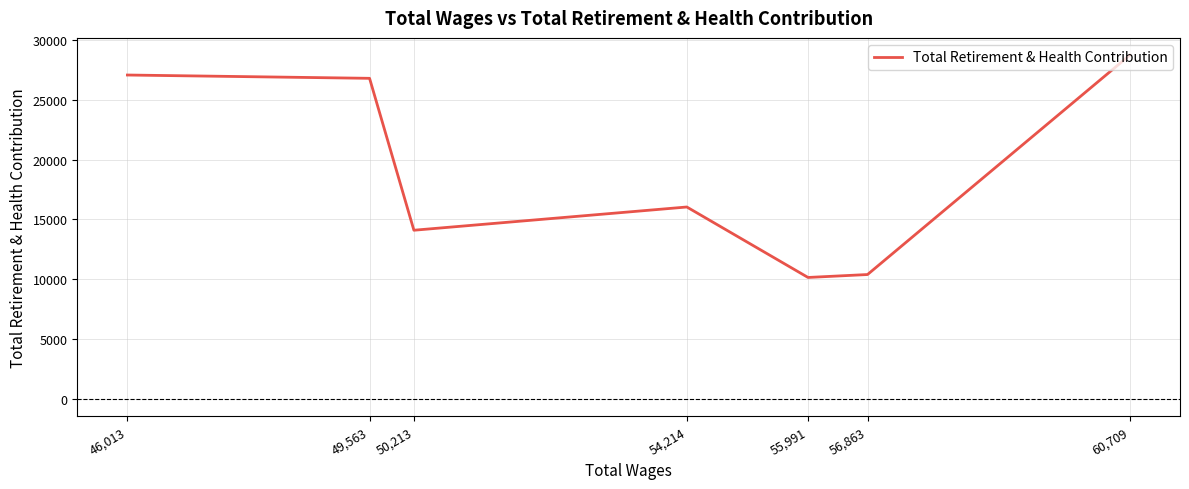

How many data points are above 16039?

3